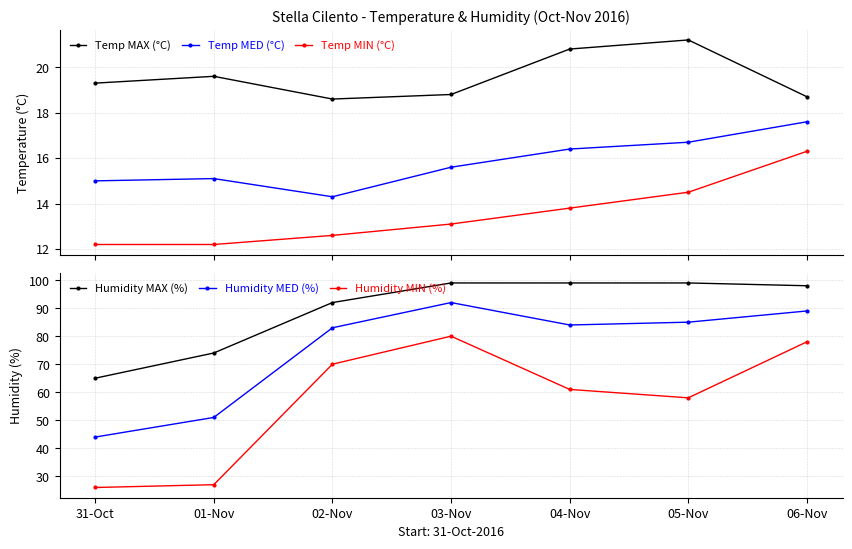

At which label does Temp MED (°C) reach its minimum?

02-Nov